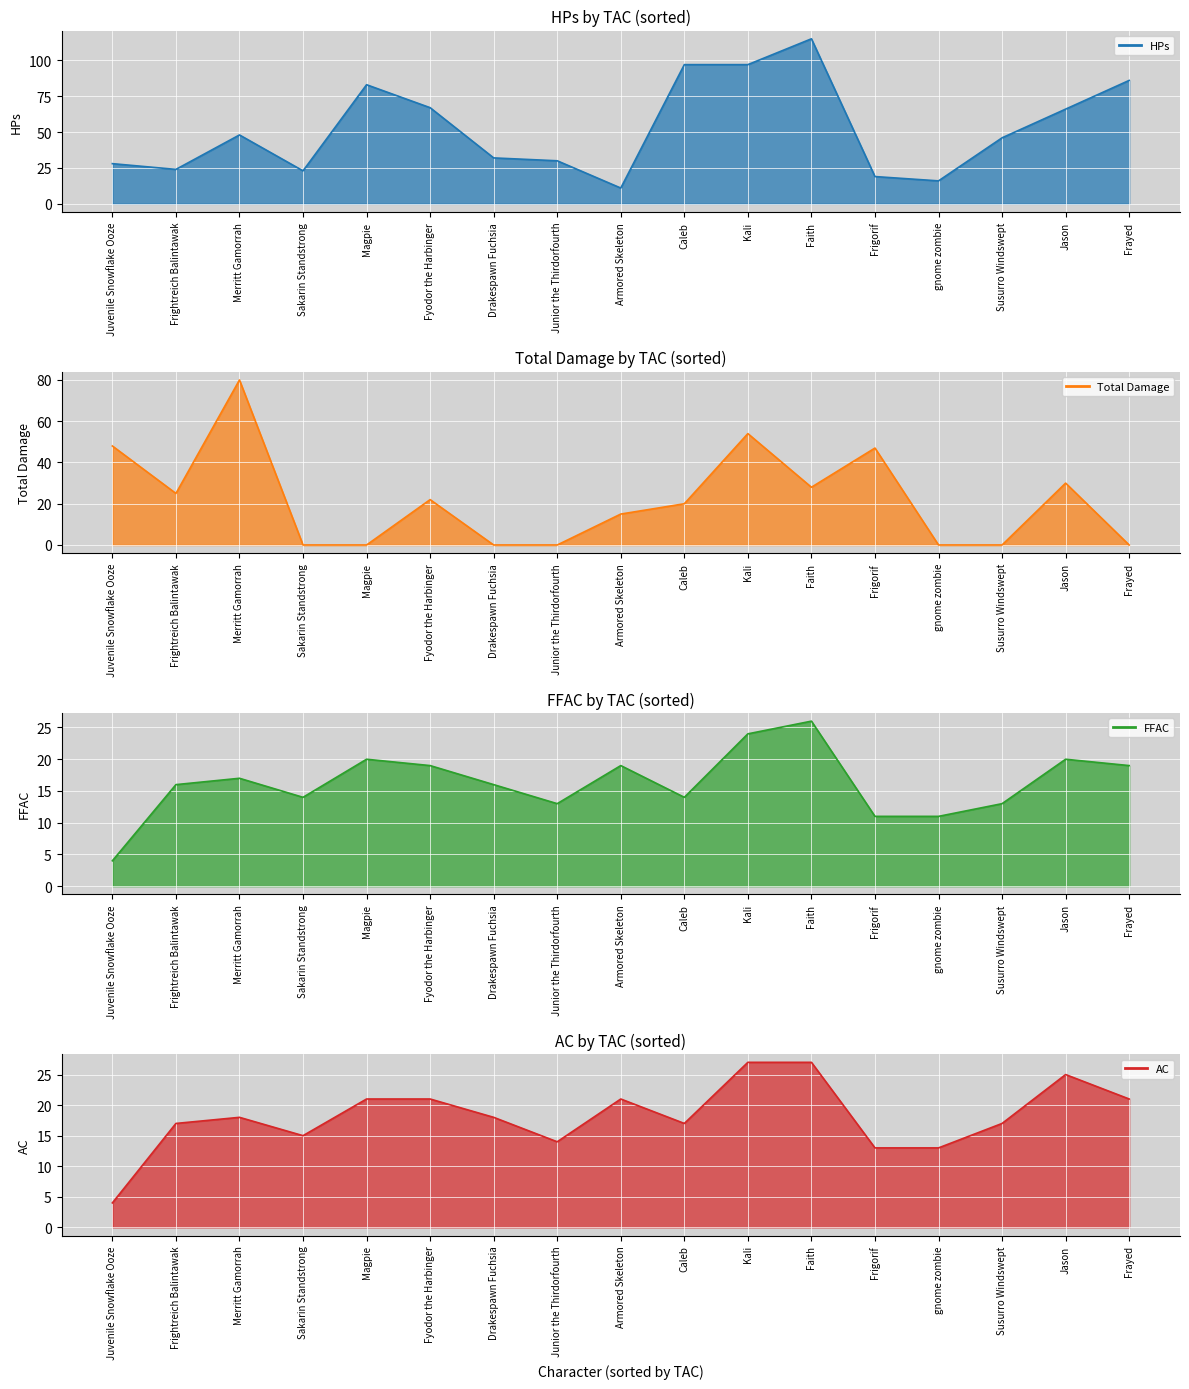

What are all the series names shown in the legend?

HPs, Total Damage, FFAC, AC